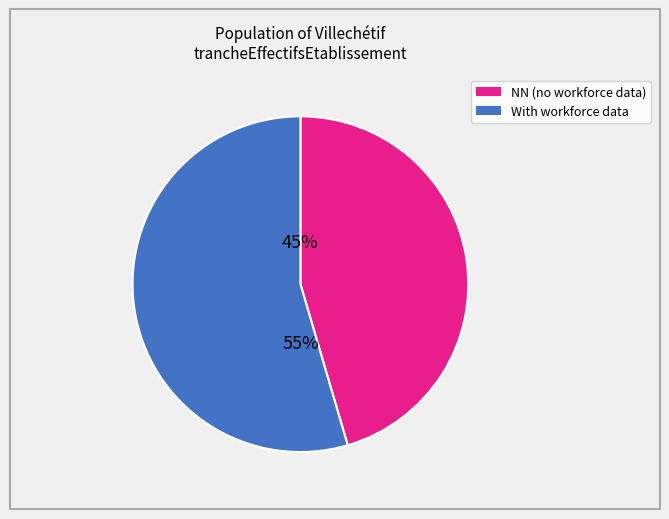

Is there a majority slice in this chart?

Yes